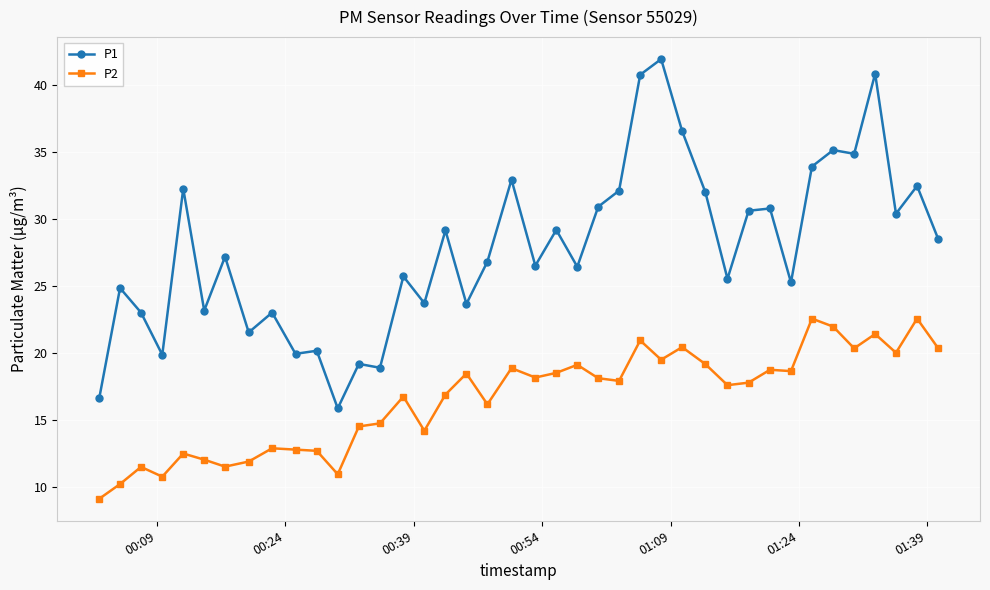

True or false: P2 and P1 intersect in this chart.

False